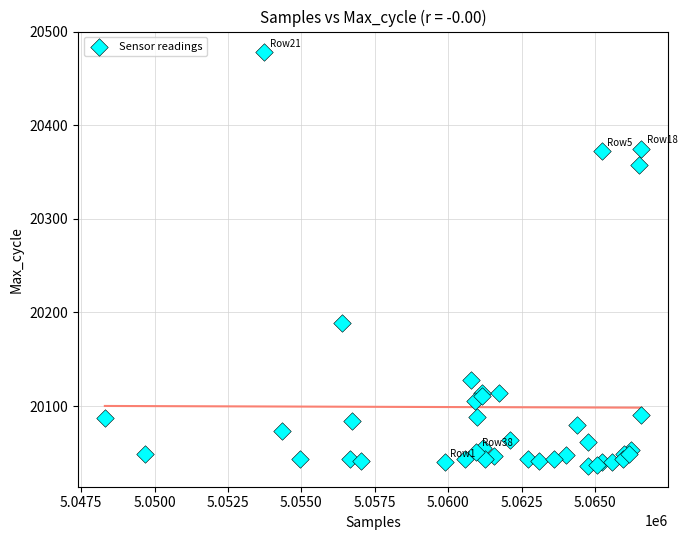

What Y value in the scatter plot is closest to 20257?

20189